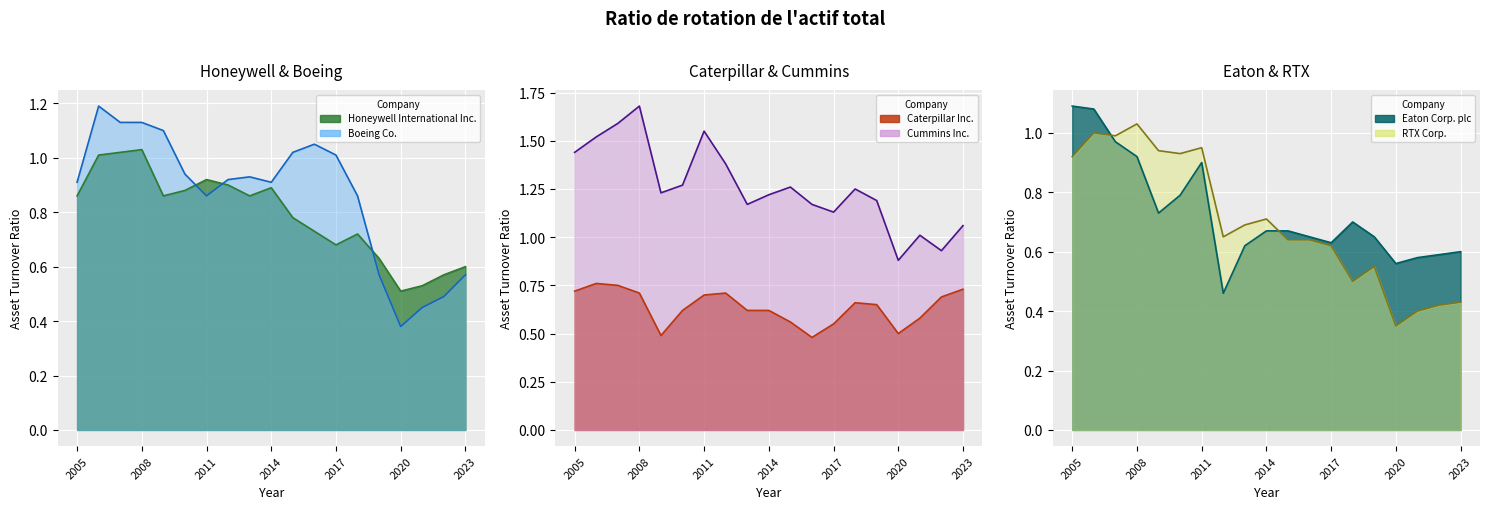

What is the smallest value displayed?

0.3